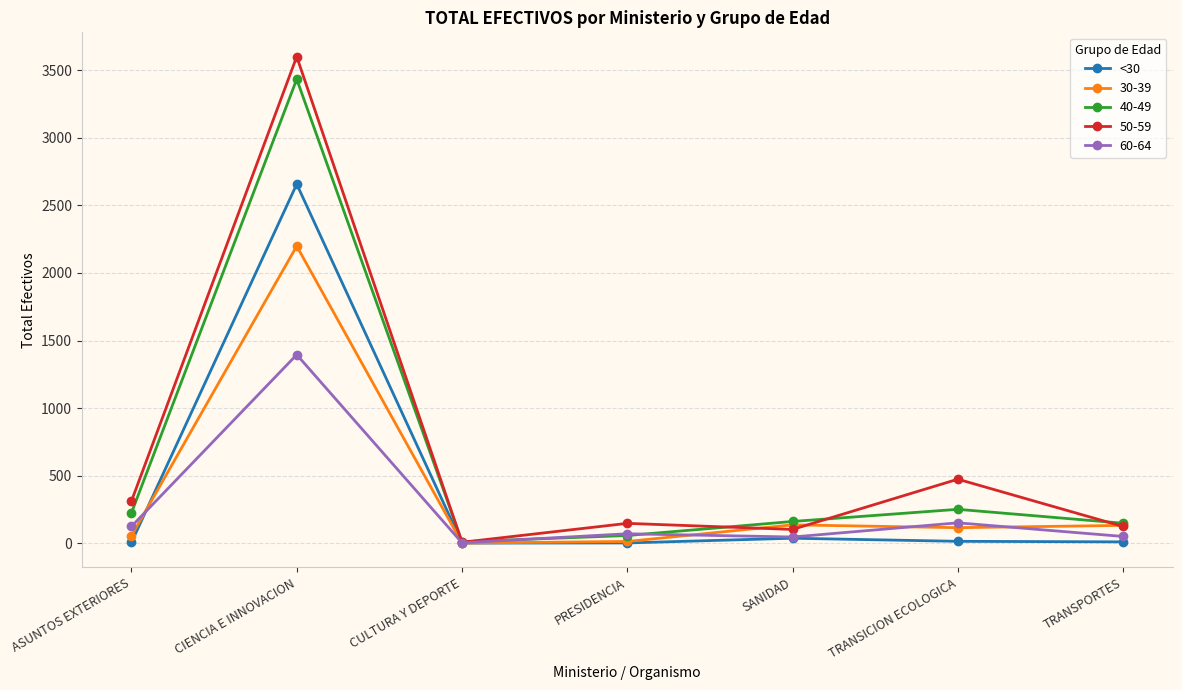

What position from the left is TRANSICION ECOLOGICA?

6